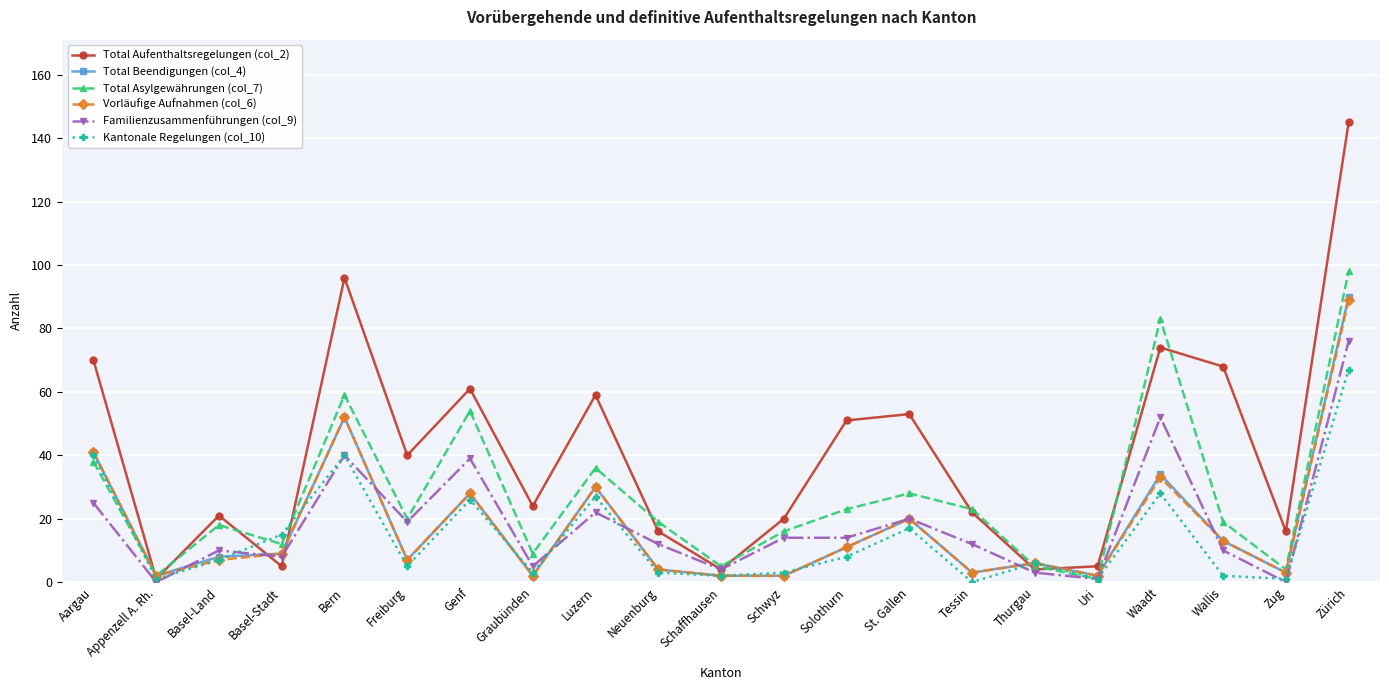

After their last crossing, which series has the higher values: Familienzusammenführungen (col_9) or Kantonale Regelungen (col_10)?

Familienzusammenführungen (col_9)